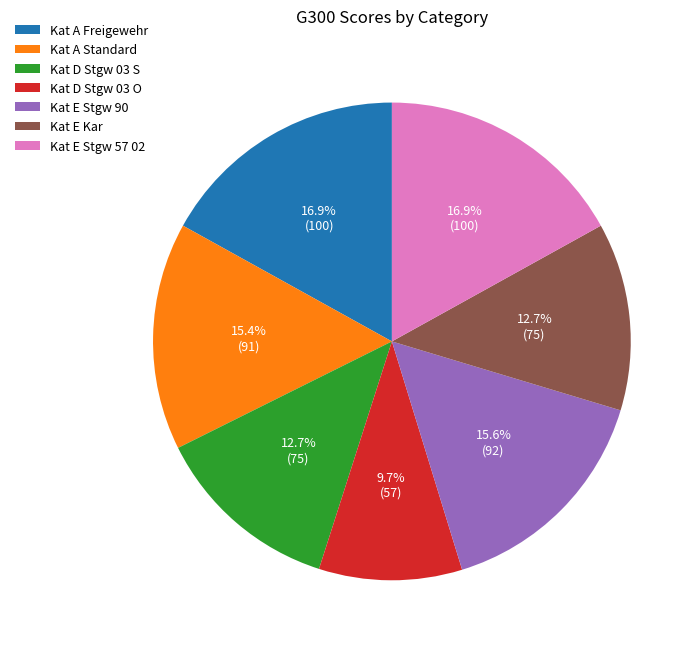

The Kat D Stgw 03 O slice represents 10% of the pie. True or false?

True